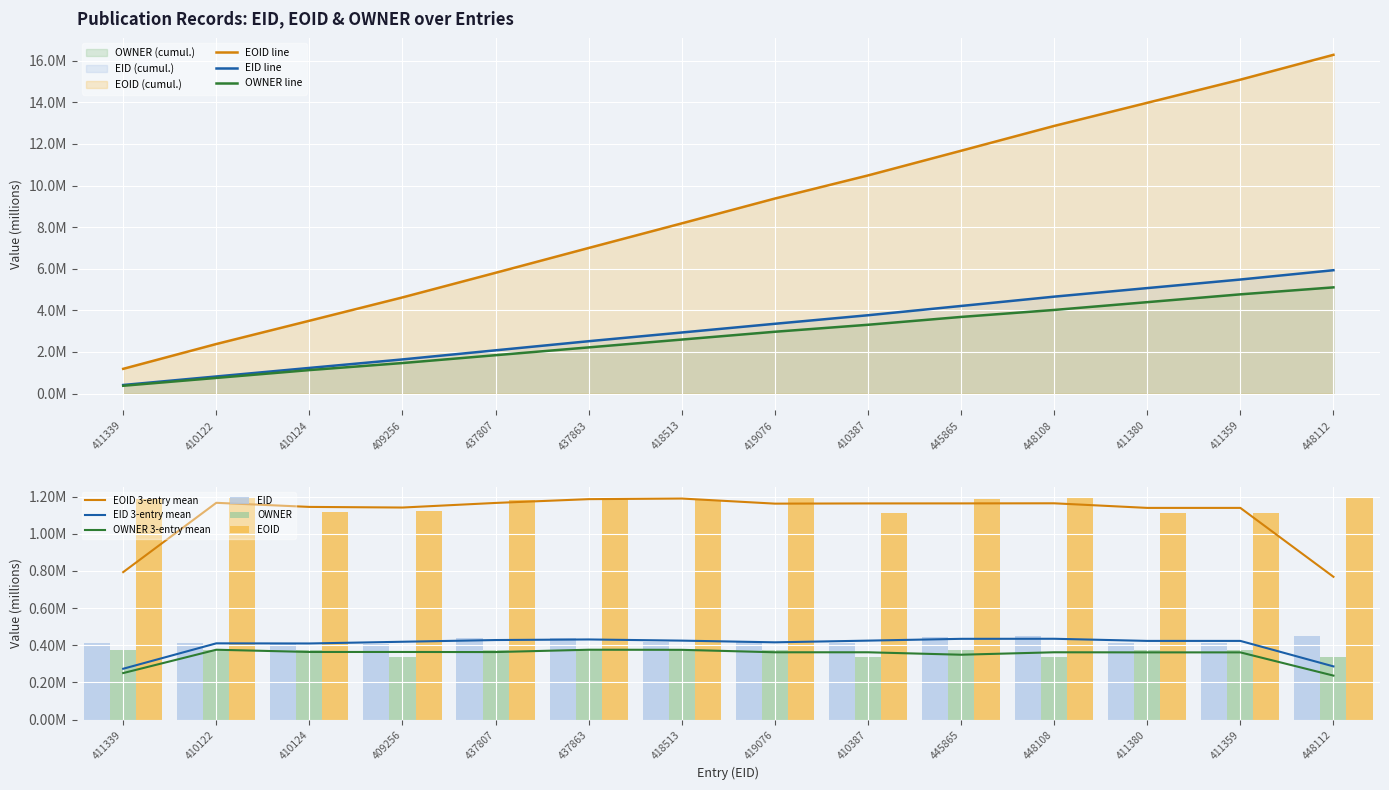

At which label is EOID closest to 1?

410387